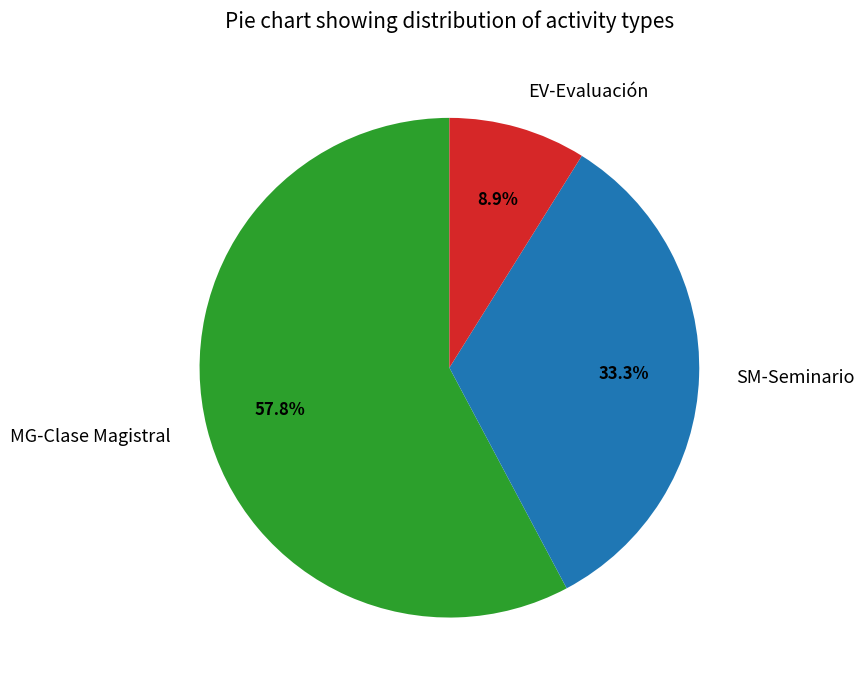

To the nearest percent, what is the combined percentage of EV-Evaluación and MG-Clase Magistral?

67%